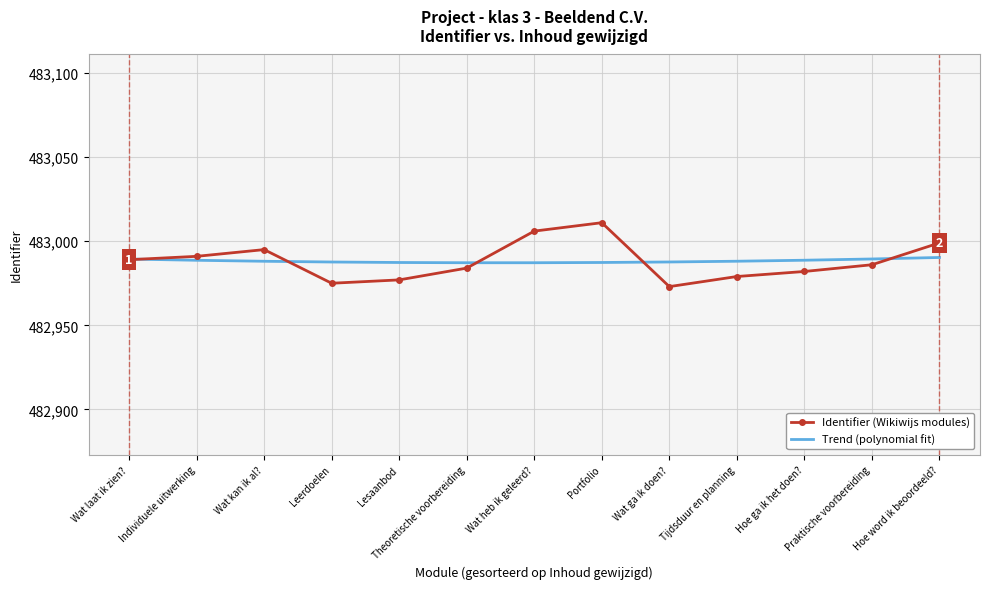

Where is Identifier (Wikiwijs modules) nearest to the value 482992?

Individuele uitwerking